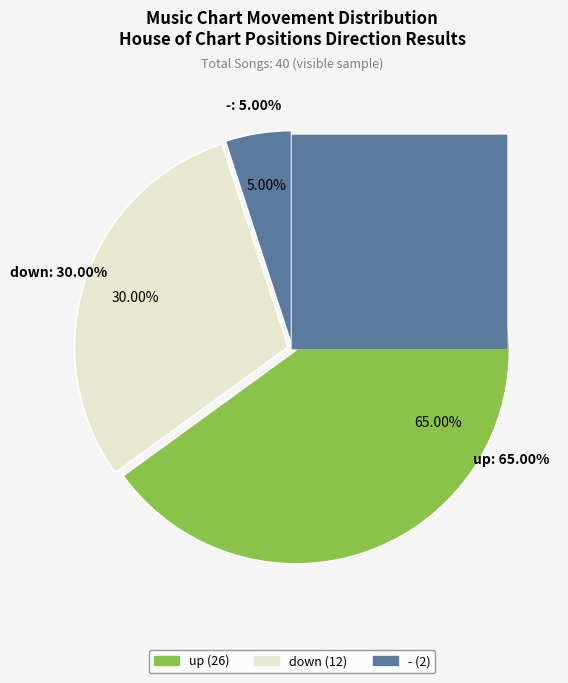

How many segments does this pie chart have?

3